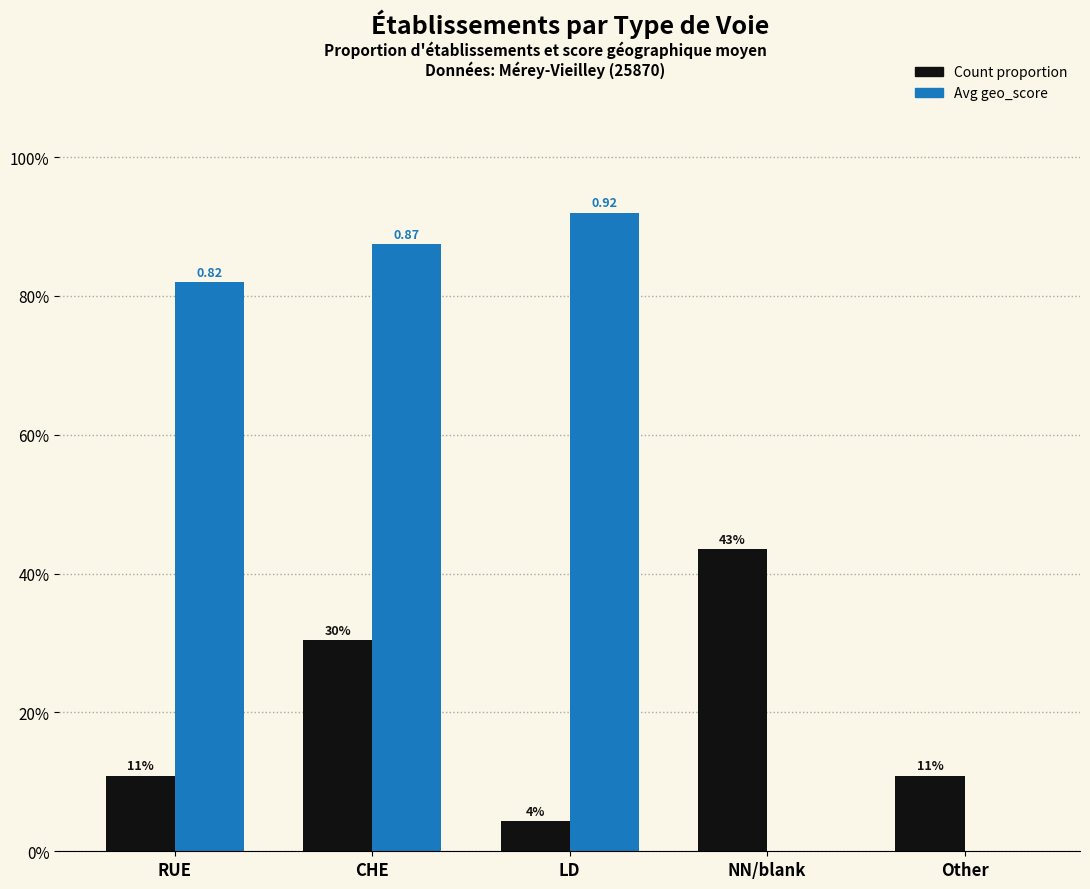

What are all the series names shown in the legend?

Count proportion, Avg geo_score